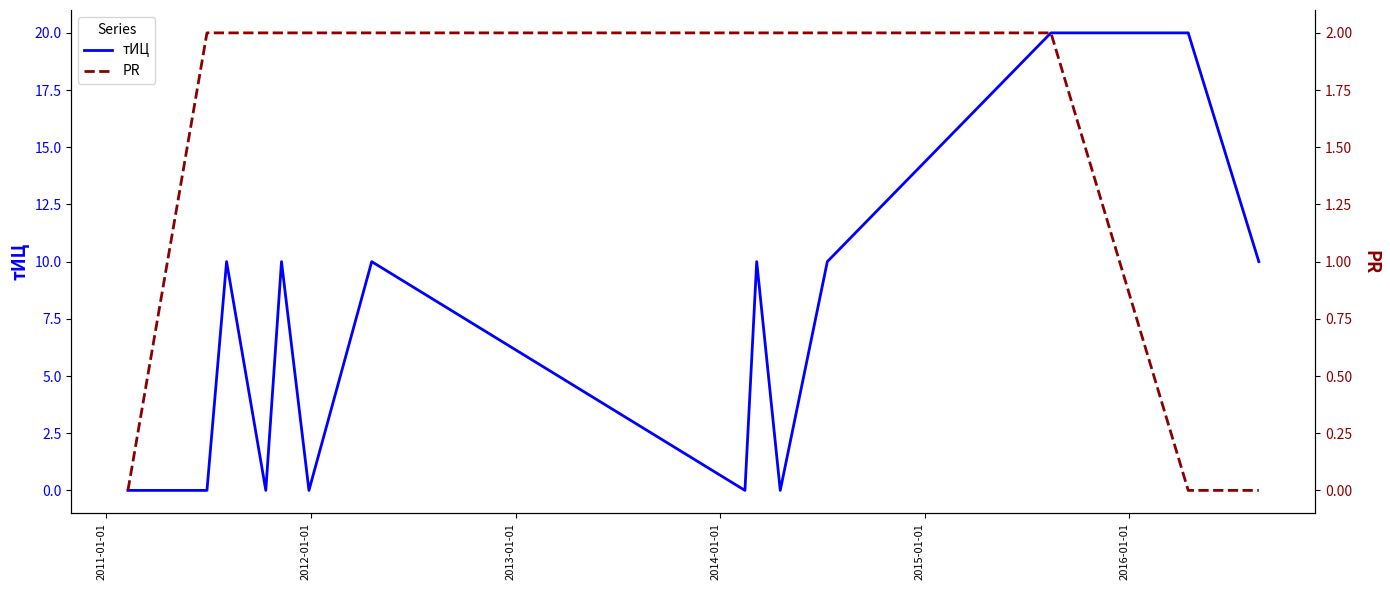

Does the chart display data point markers on the line(s)?

No